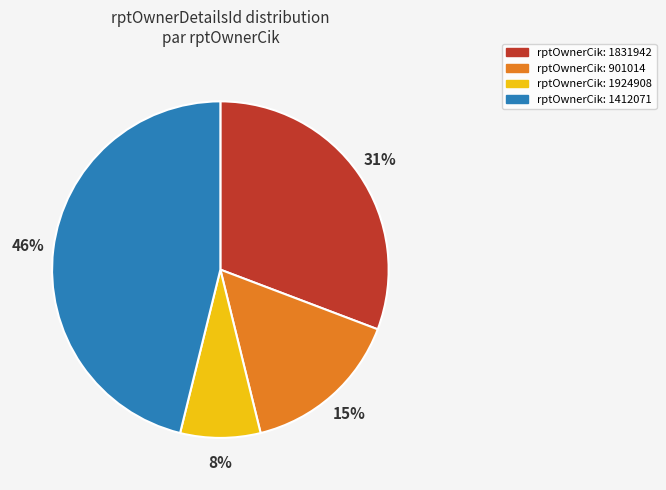

To the nearest percent, what is the difference between the largest and smallest slice percentages?

38%